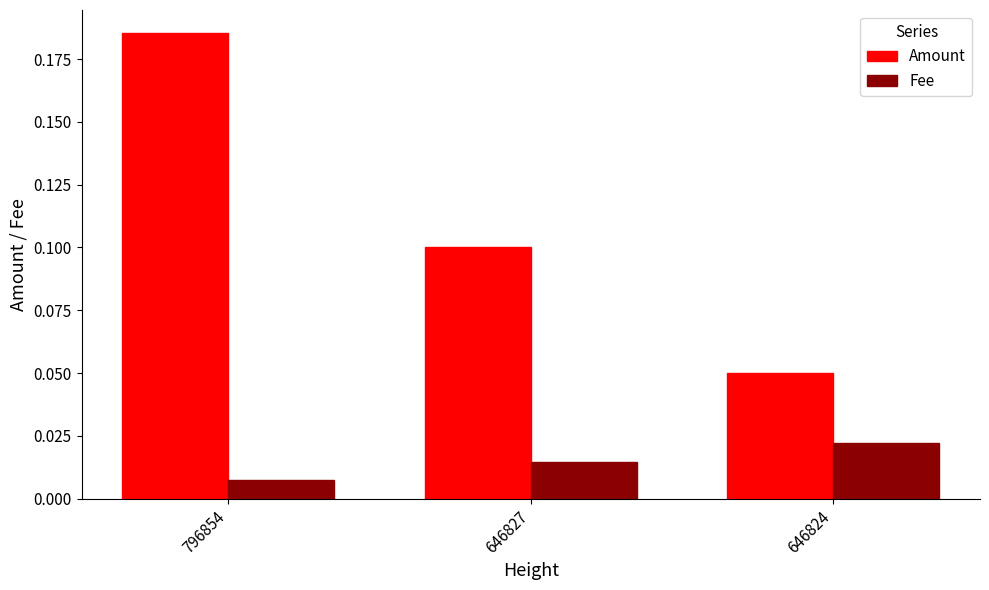

Which label corresponds to the smallest value in the chart?

796854